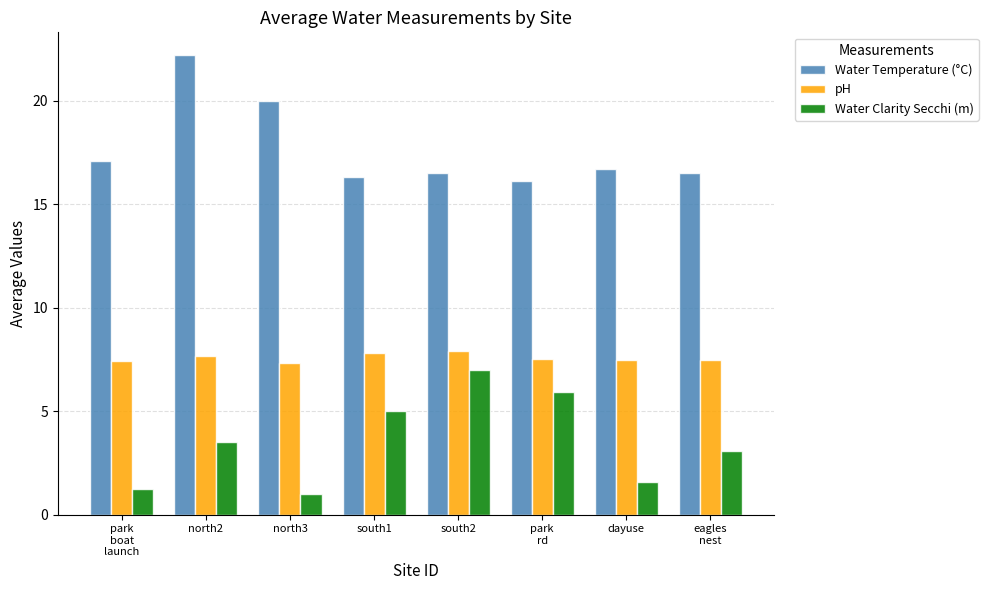

What position from the left is north2?

2